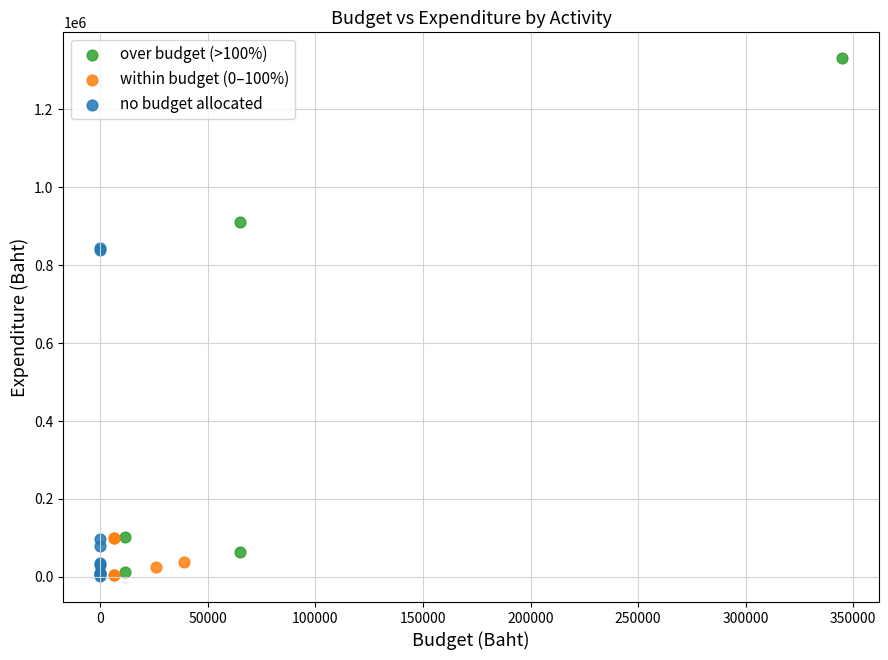

Which series has the widest spread of Y values?

over budget (>100%)